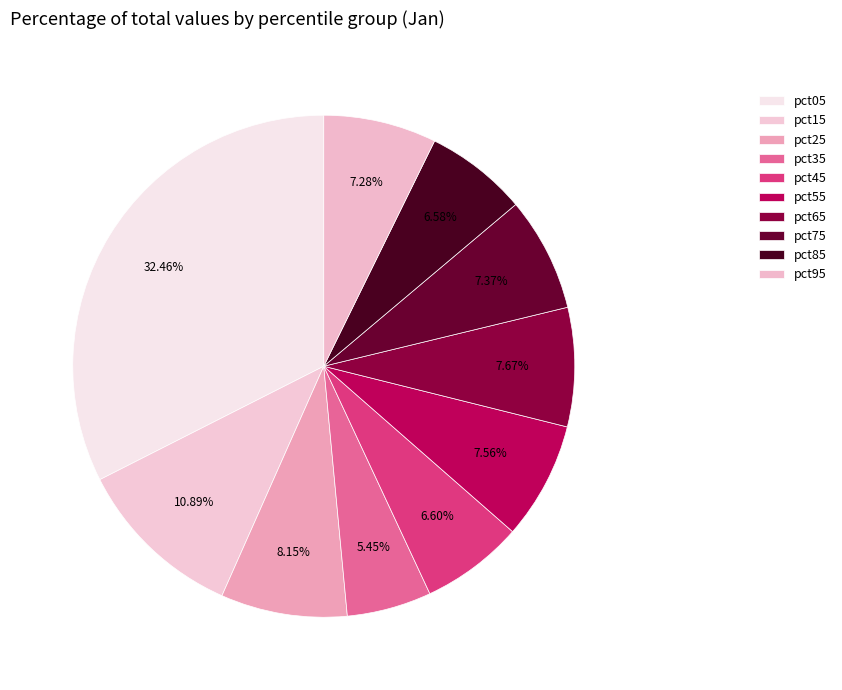

Which slice is the smallest?

pct35